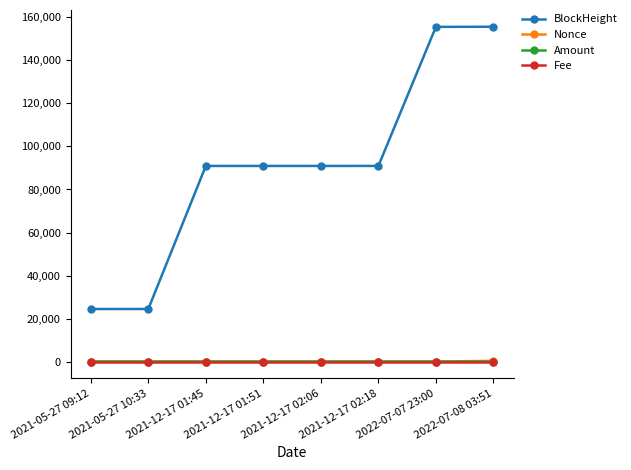

What is the sum of all Amount values?

12.4